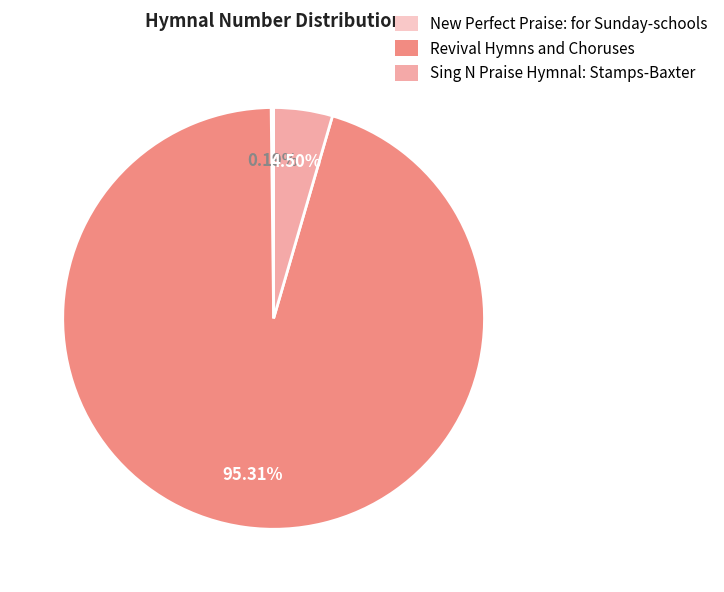

Does Revival Hymns and Choruses represent more than half of the total?

Yes